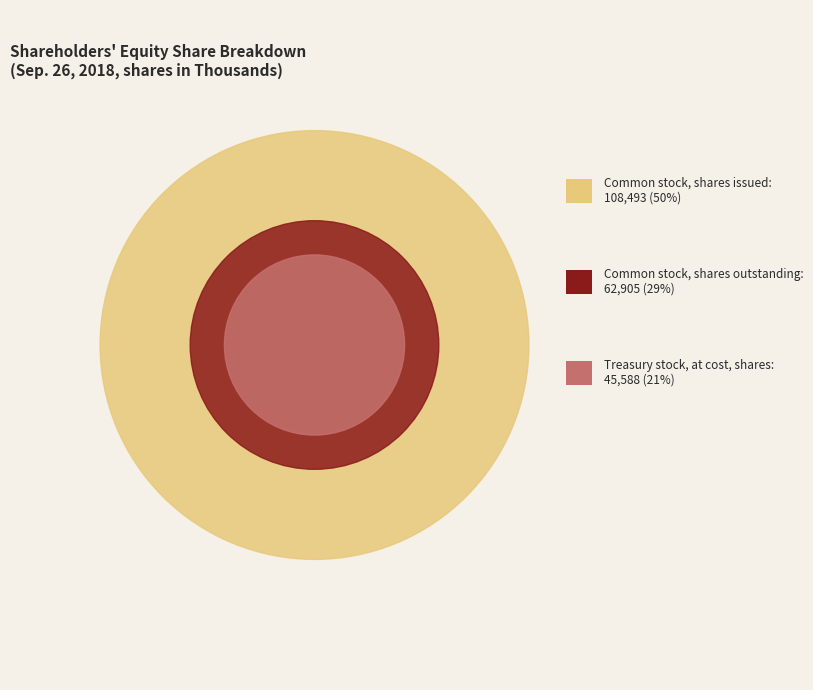

What is the largest slice in the pie chart?

Common stock, shares issued